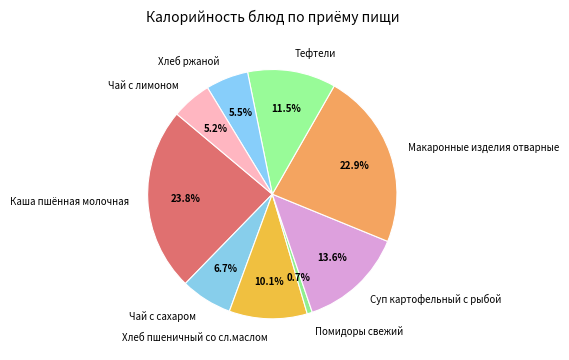

Which has a higher value, Помидоры свежий or Хлеб пшеничный со сл.маслом?

Хлеб пшеничный со сл.маслом